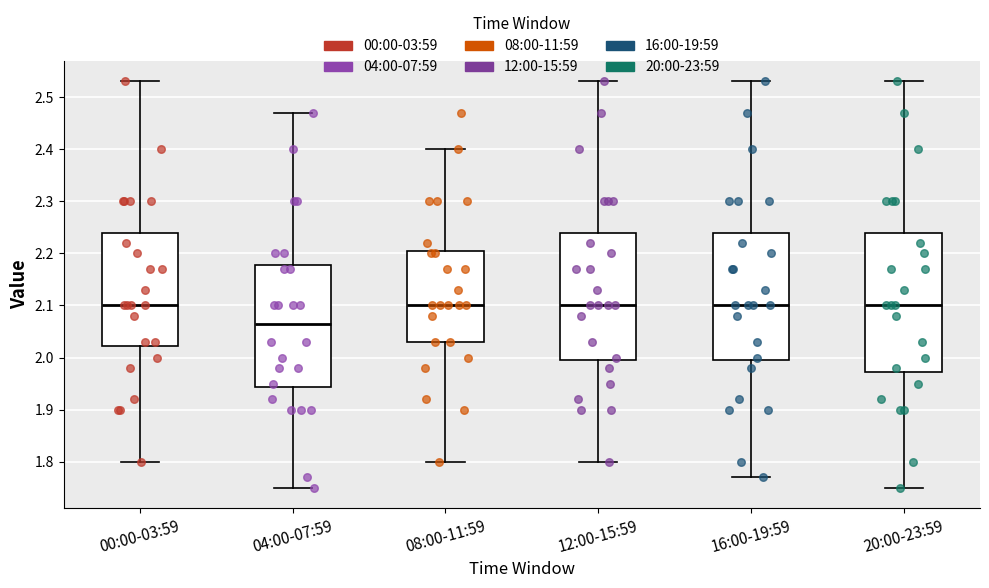

Reading left to right, transcribe this box plot: for each box, give where its median line is, the range the box spans, and where its two whiskers end, as read against the y-axis. The values are not printed on the chart, so give them approximately, as read against the axis.

00:00-03:59: median 2.10, box 2.02 to 2.24, whiskers 1.80 to 2.53
04:00-07:59: median 2.07, box 1.94 to 2.18, whiskers 1.75 to 2.47
08:00-11:59: median 2.10, box 2.03 to 2.21, whiskers 1.80 to 2.40
12:00-15:59: median 2.10, box 2.00 to 2.24, whiskers 1.80 to 2.53
16:00-19:59: median 2.10, box 2.00 to 2.24, whiskers 1.77 to 2.53
20:00-23:59: median 2.10, box 1.97 to 2.24, whiskers 1.75 to 2.53